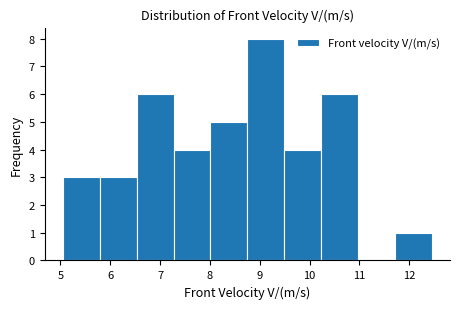

Reading left to right, transcribe this chart: for each bar, give the range it covers on the x-axis and its height. Neither the bar edges nor the heights are printed on the chart, so give them approximately, as read against the axes.

5.05 to 5.79: 3
5.79 to 6.53: 3
6.53 to 7.27: 6
7.27 to 8.01: 4
8.01 to 8.75: 5
8.75 to 9.49: 8
9.49 to 10.23: 4
10.23 to 10.97: 6
10.97 to 11.71: 0
11.71 to 12.45: 1